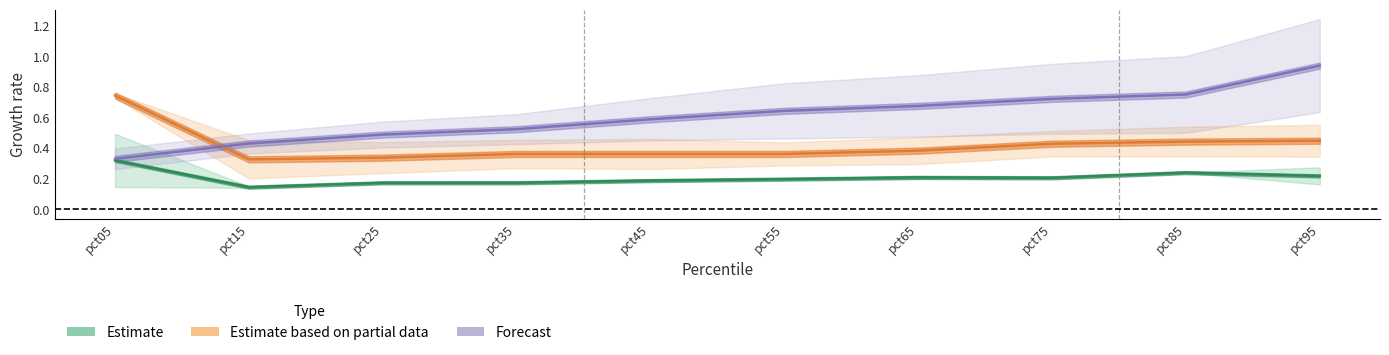

List the labels in order of Estimate value, smallest first.

pct15, pct25, pct35, pct45, pct55, pct75, pct65, pct95, pct85, pct05